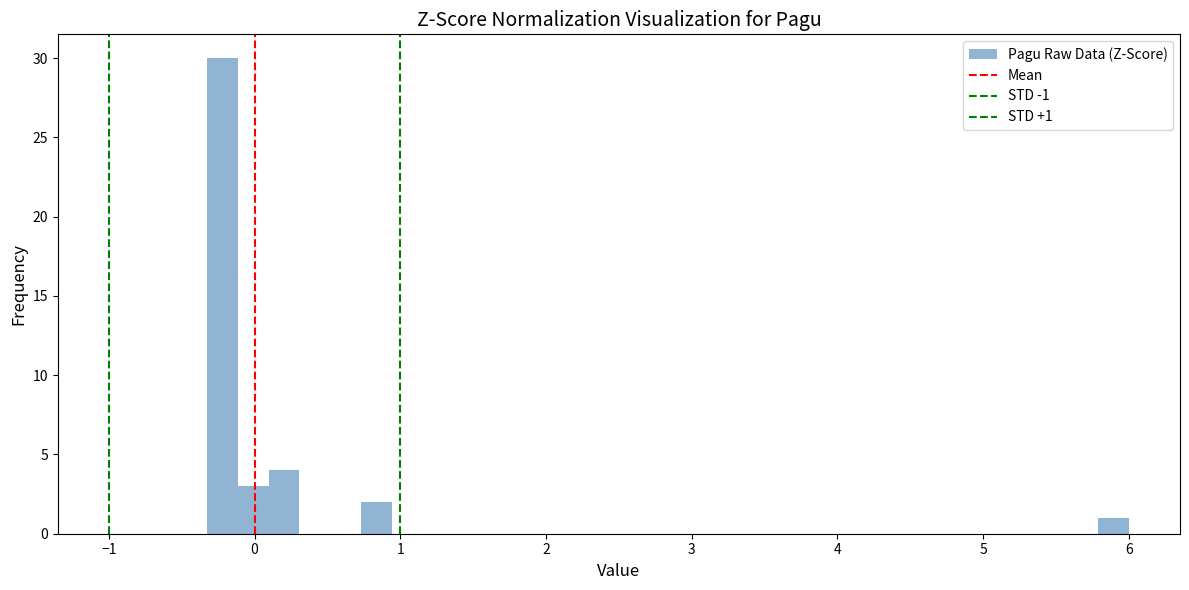

Read against the x-axis, roughly where is the centre of the tallest bar?

-0.2